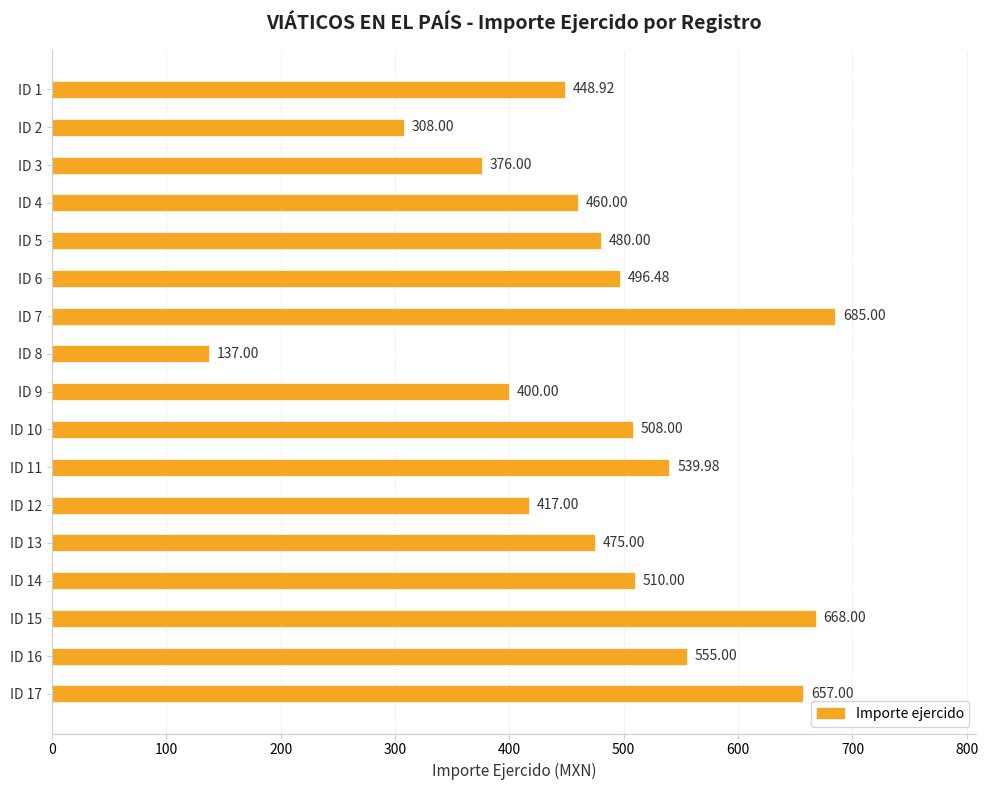

List the labels in order of value, smallest first.

ID 8, ID 2, ID 3, ID 9, ID 12, ID 1, ID 4, ID 13, ID 5, ID 6, ID 10, ID 14, ID 11, ID 16, ID 17, ID 15, ID 7